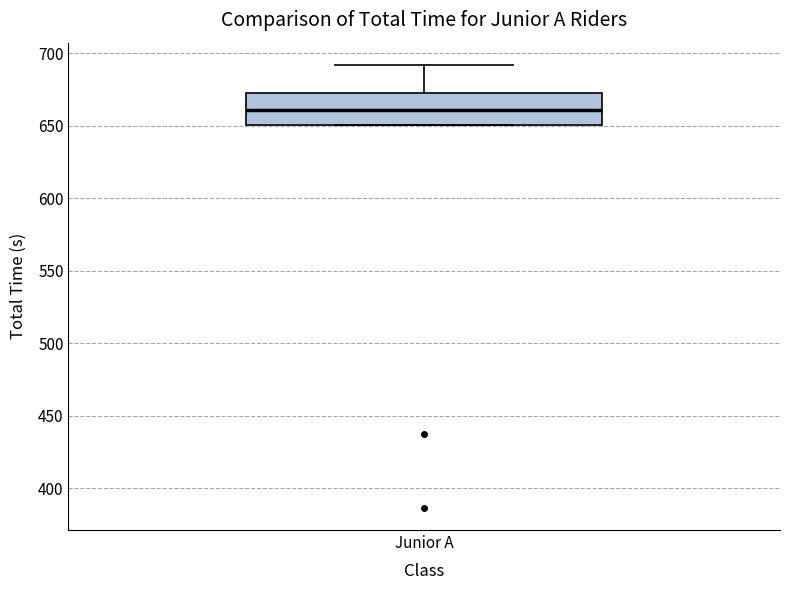

Where is the lower edge of the box for Junior A on the y-axis? The values are not printed on the chart, so give them approximately, as read against the axis.

650